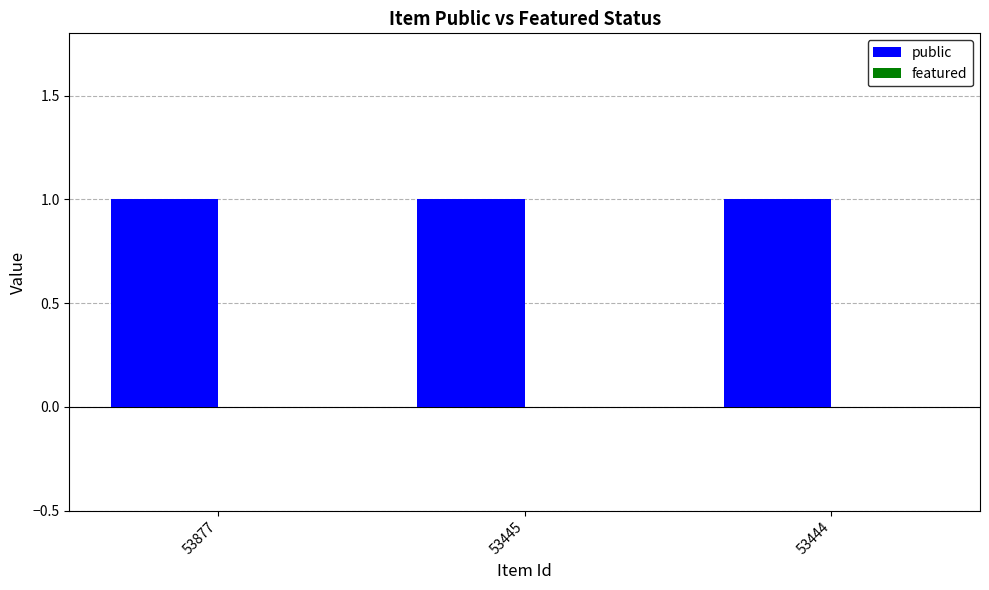

At which category is the sum across all series the highest?

53877